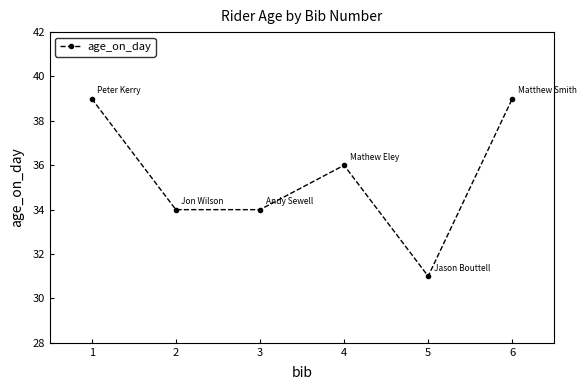

What is the value of the 4th point from the left?

36